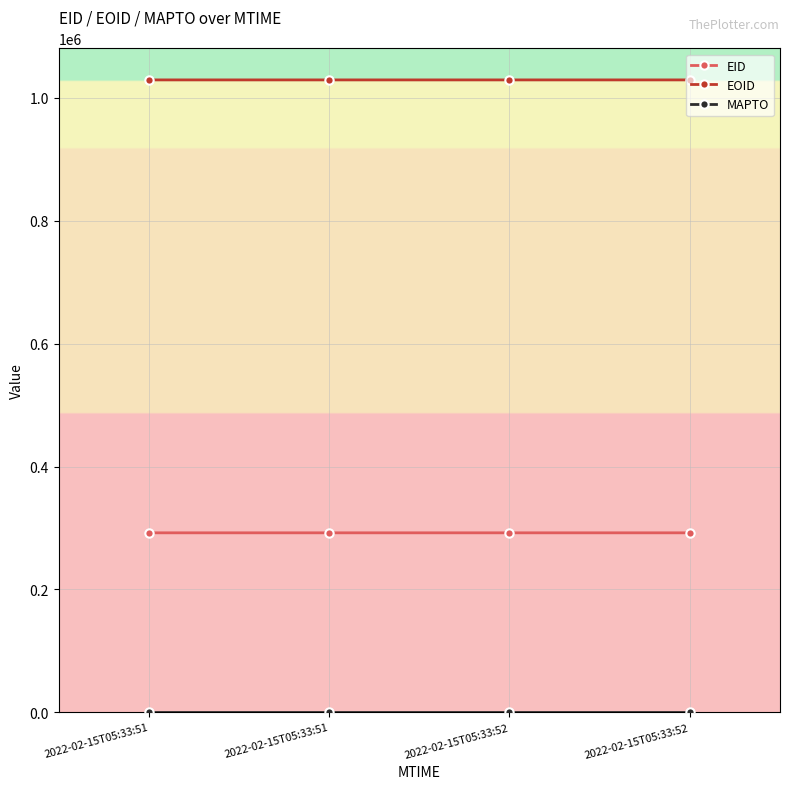

Which series changed the most between 2022-02-15T05:33:52 and 2022-02-15T05:33:52?

EID